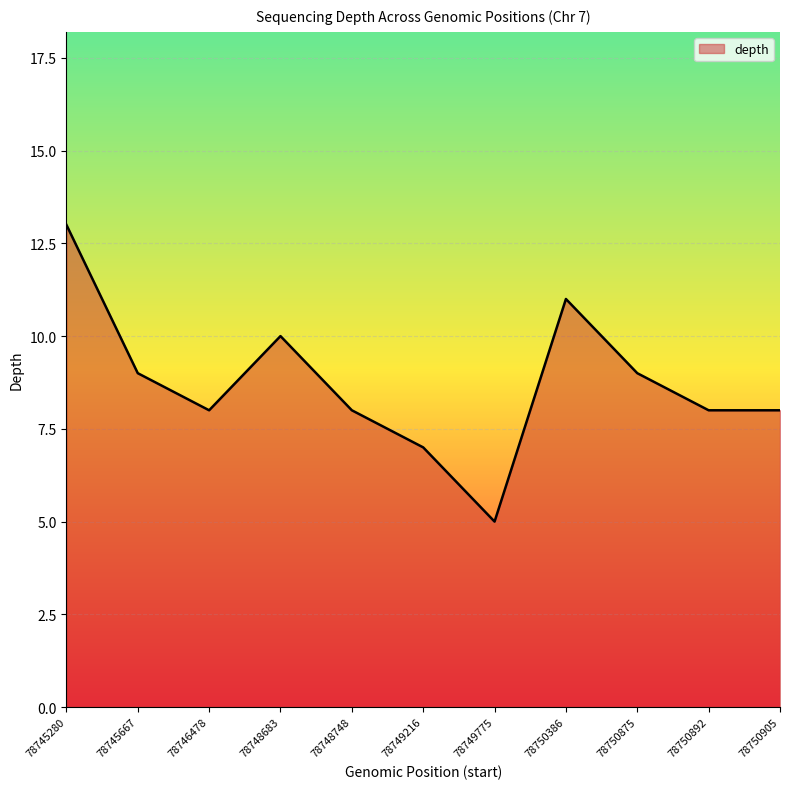

What is the sum of the values at 78750892 and 78750386?

19